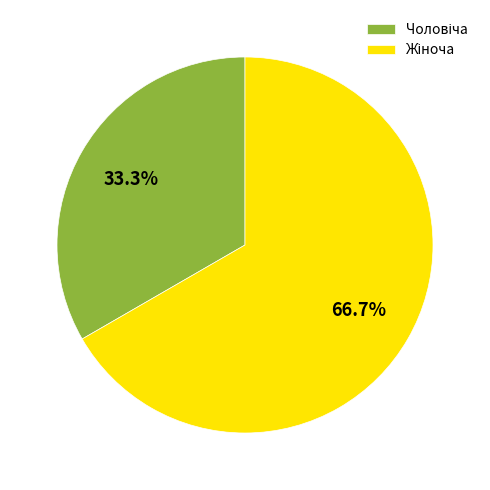

Is there any slice that represents more than half of the pie?

Yes